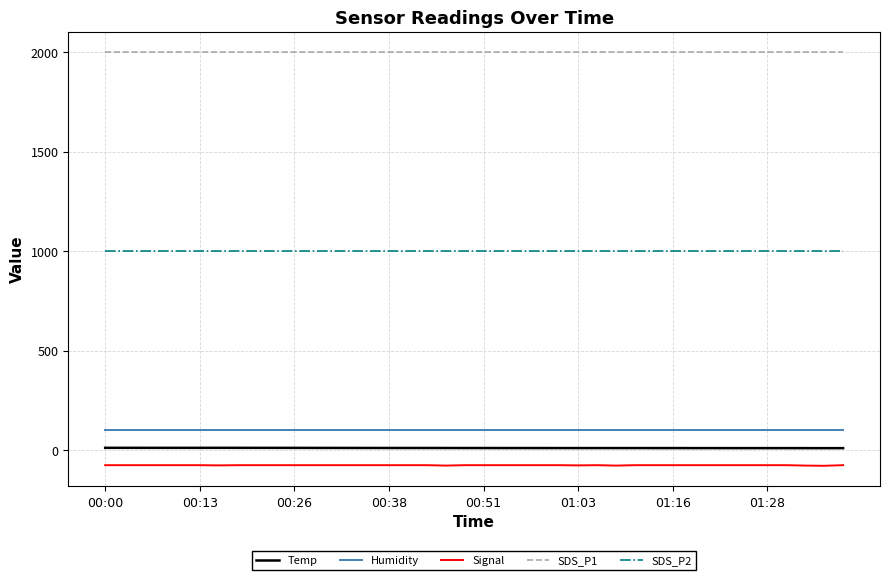

What are all the series names shown in the legend?

Temp, Humidity, Signal, SDS_P1, SDS_P2